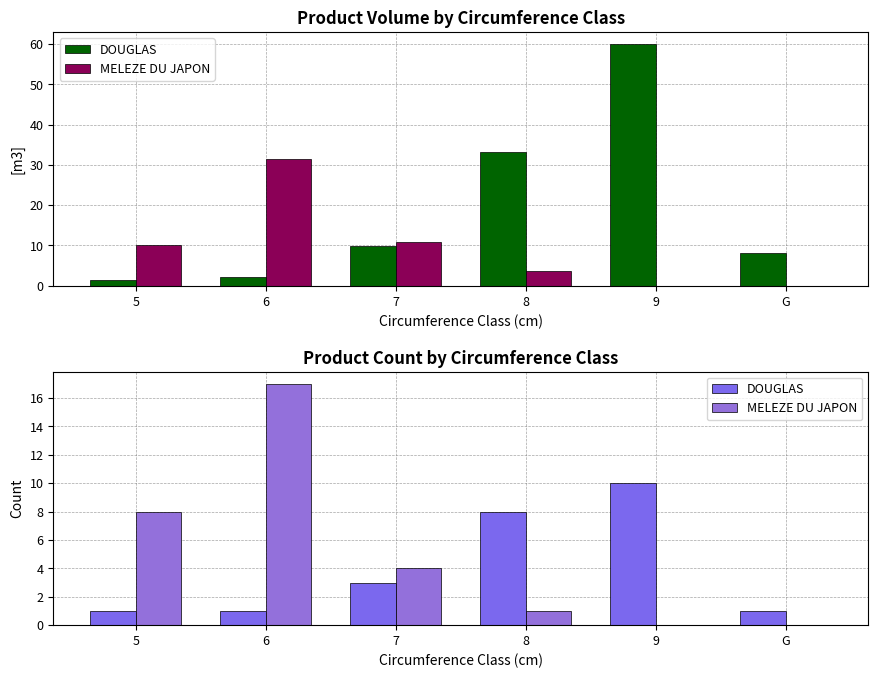

Reading left to right, transcribe all the data shown in this chart.

DOUGLAS: 5=1	6=1	7=3	8=8	9=10	G=1
MELEZE DU JAPON: 5=8	6=17	7=4	8=1	9=0	G=0